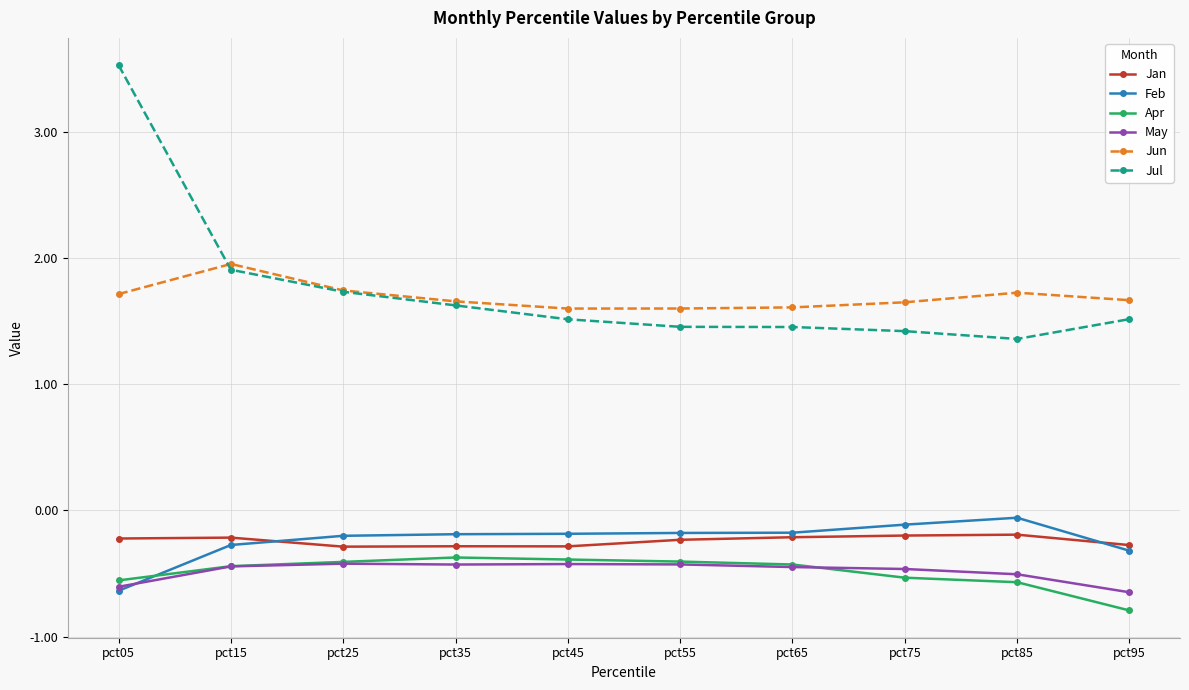

What is the total value across all series at pct05?

3.2